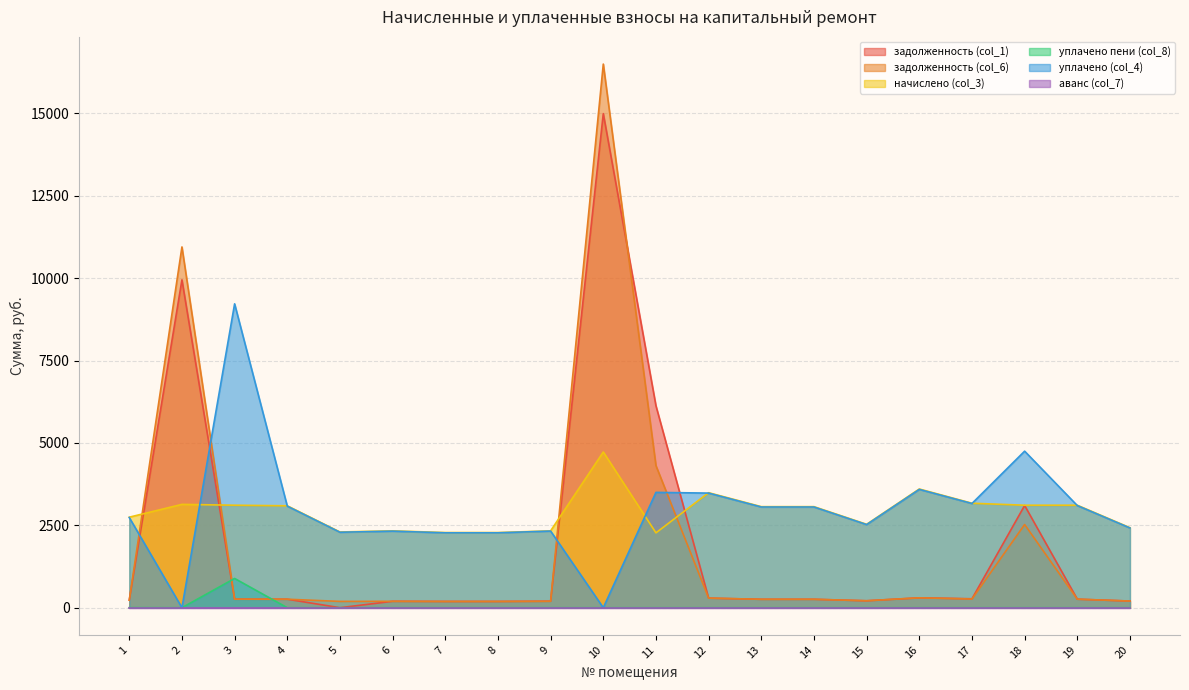

Does the chart display data point markers on the line(s)?

No